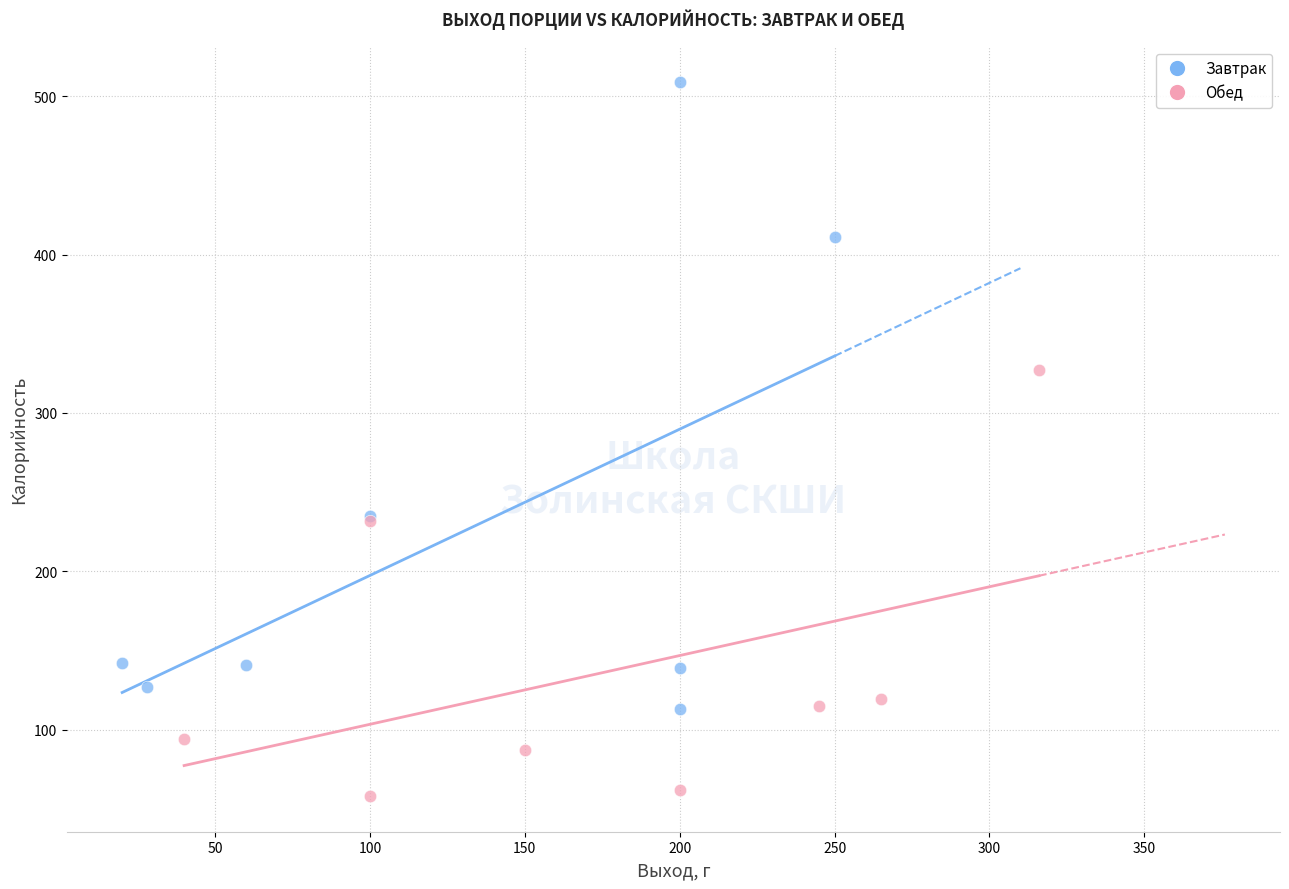

Which series reaches the maximum Y coordinate?

Завтрак